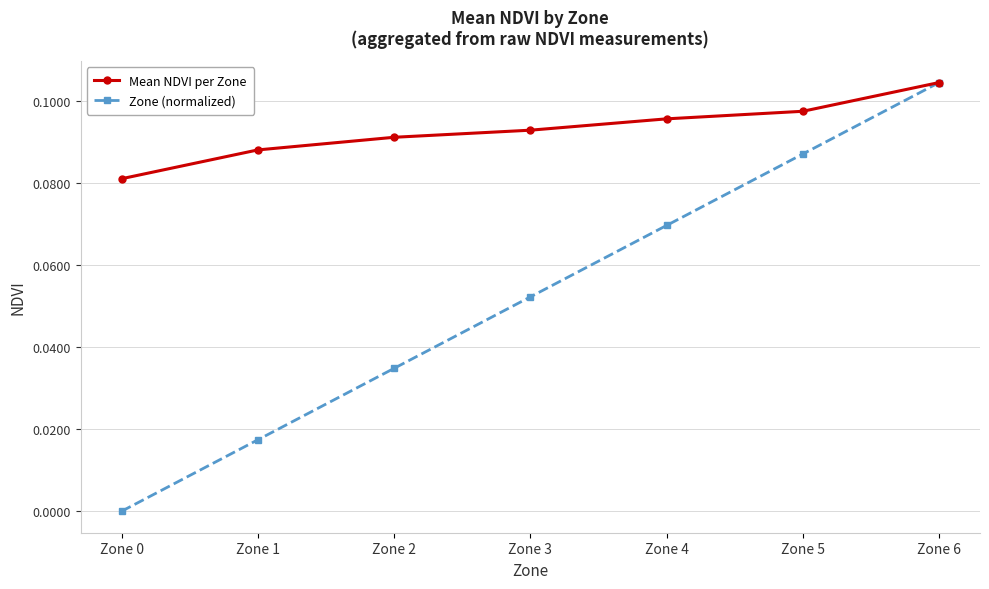

True or false: Mean NDVI per Zone has more than 2 interior local peaks.

False